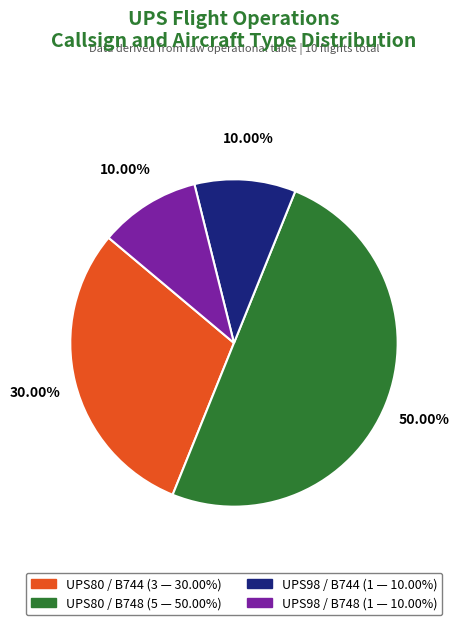

Does UPS80 / B744 (3 — 30.00%) represent more than half of the total?

No